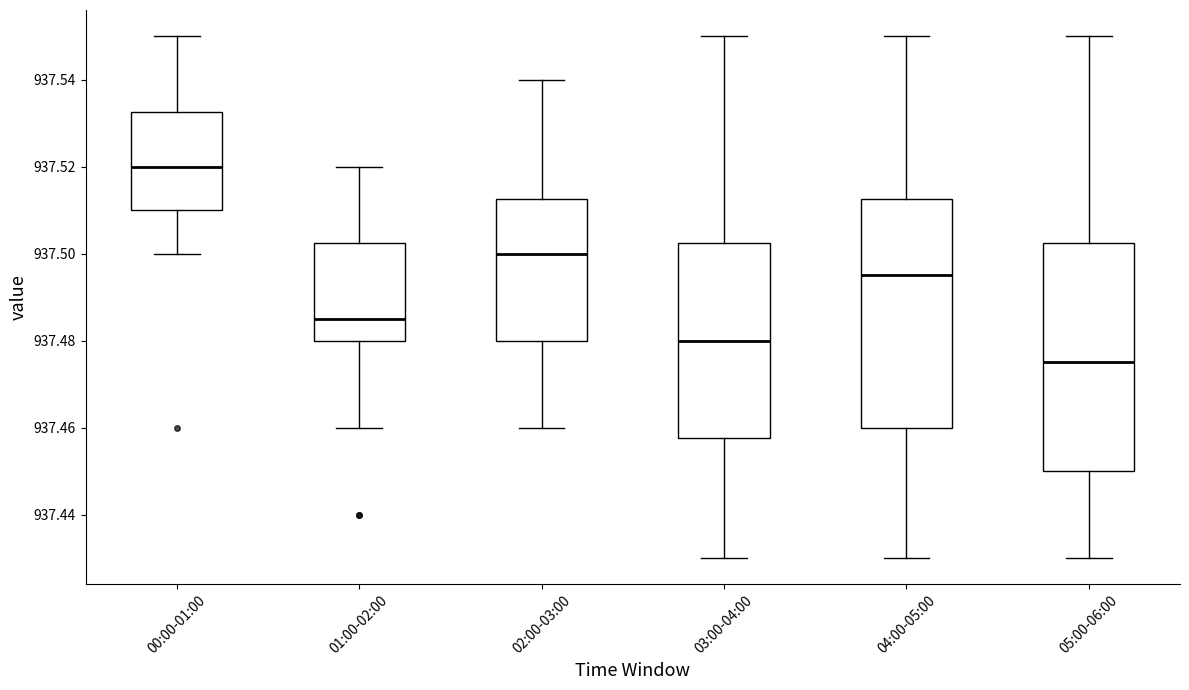

Where does the upper whisker of the box for 05:00-06:00 end on the y-axis? The values are not printed on the chart, so give them approximately, as read against the axis.

937.550